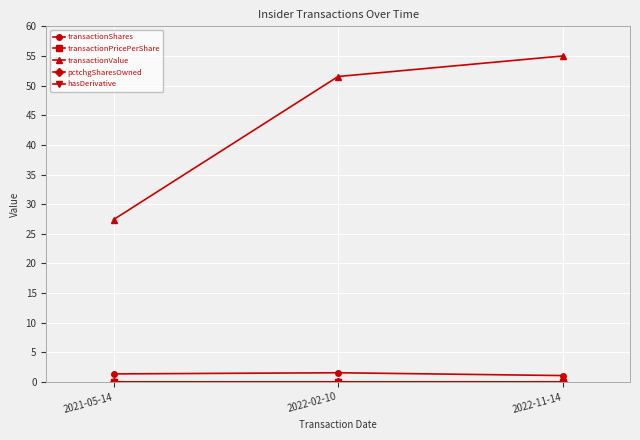

Is it true that transactionValue equals 55.0 at 2022-11-14?

True